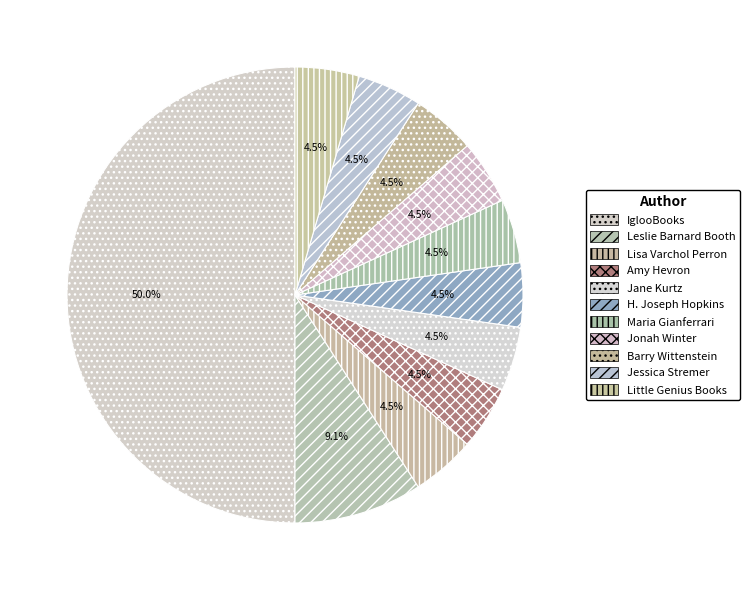

Is it true that Lisa Varchol Perron is 5% of the pie?

True